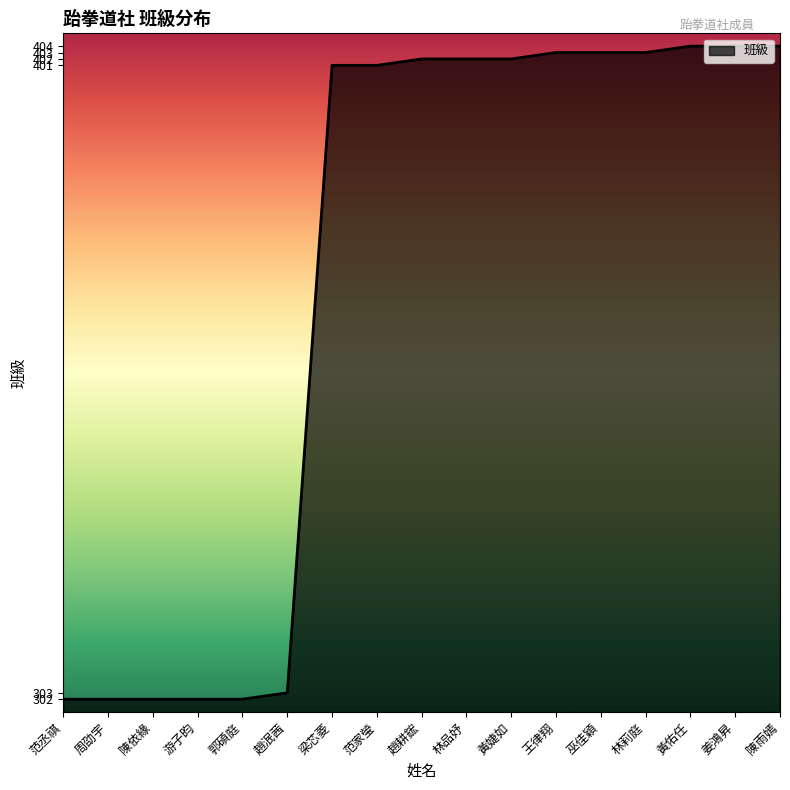

Reading left to right, extract all data points from this chart.

范丞祺=302	周劭宇=302	陳依緣=302	游子昀=302	郭碩庭=302	趙泯茜=303	梁芯菱=401	范家瑩=401	趙耕鋐=402	林品妤=402	黃婕如=402	王律翔=403	巫佳穎=403	林莉庭=403	黃佑任=404	姜鴻昇=404	陳雨嫣=404